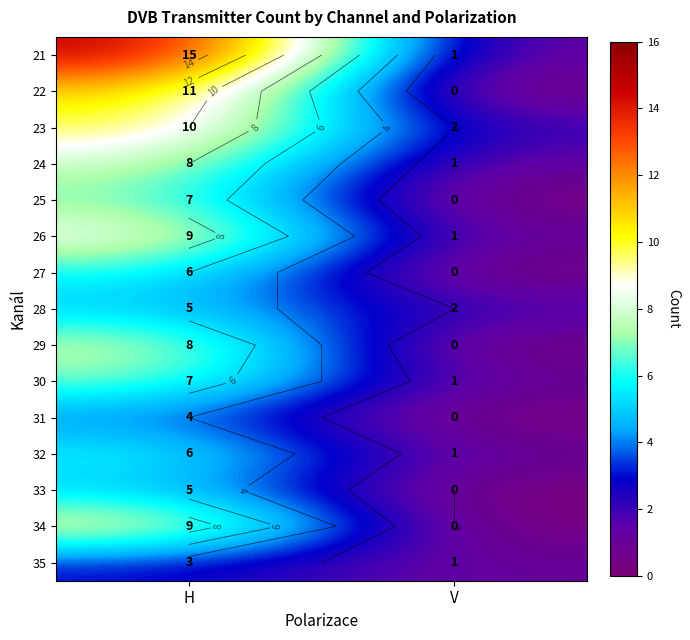

How many series are shown in this chart?

15